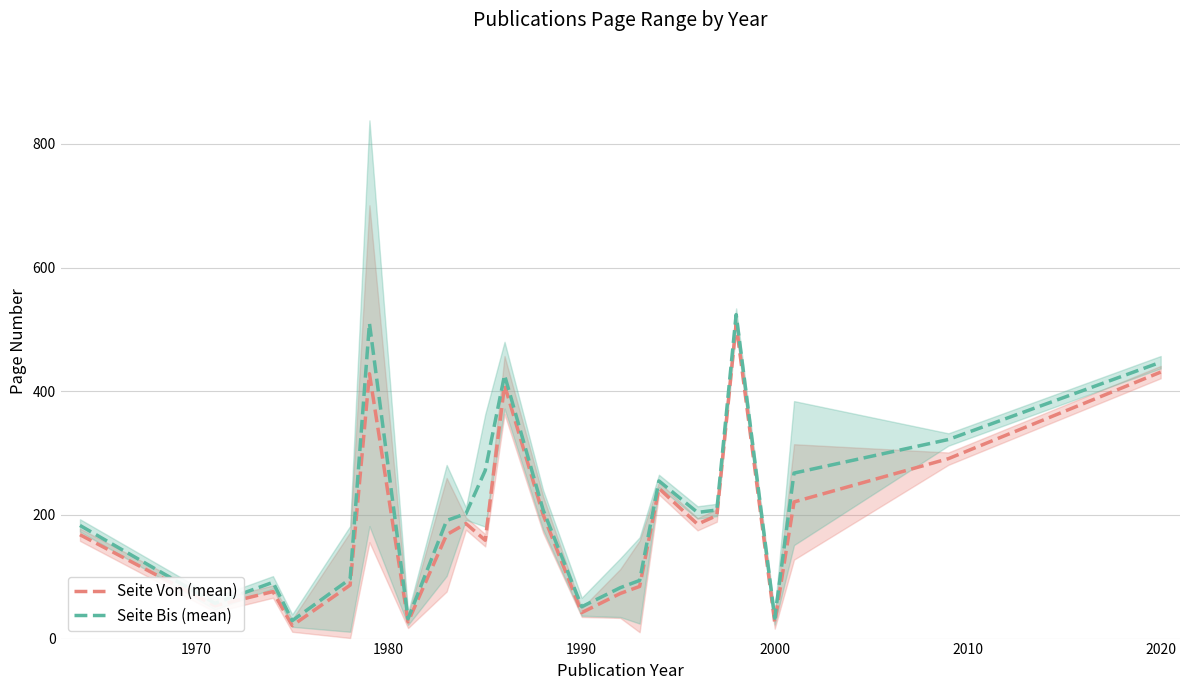

What is the maximum value for Seite Bis (mean)?

524.0